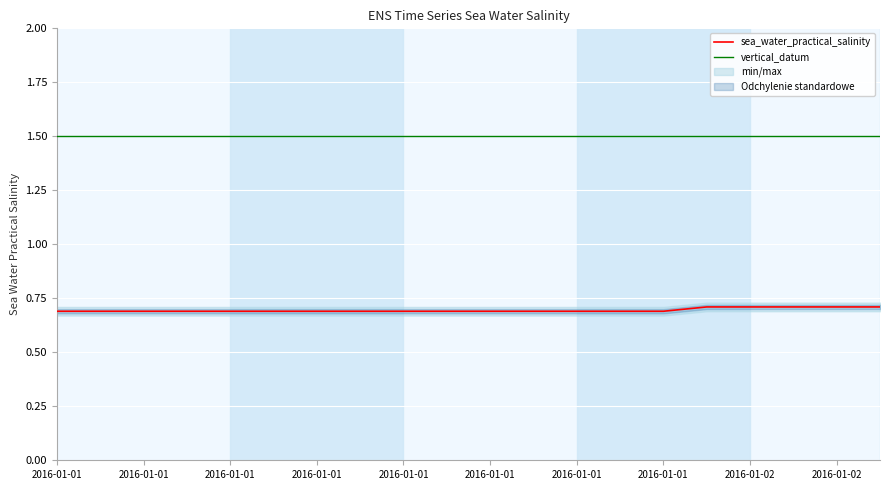

What is the value of the vertical_datum point at the 9th from the left?

1.5